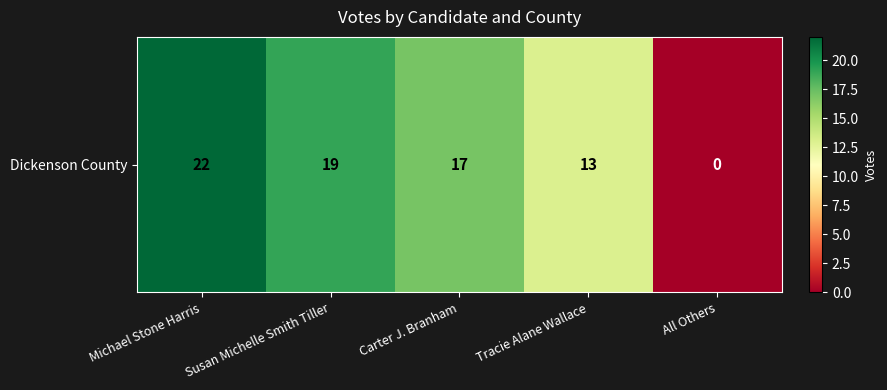

True or false: the data shows 30 at Michael Stone Harris.

False